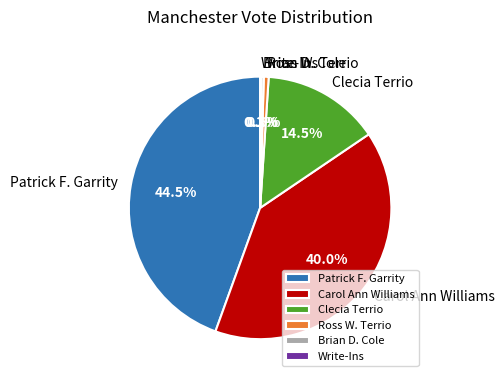

What portion of the pie excludes Brian D. Cole?

99.7%